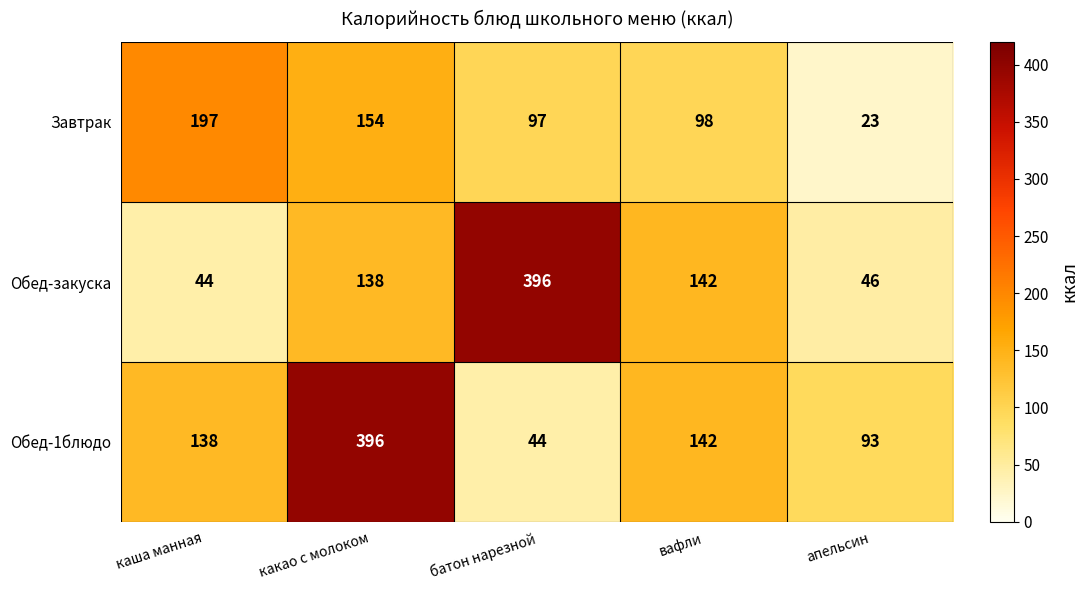

How many distinct data groups are displayed?

3